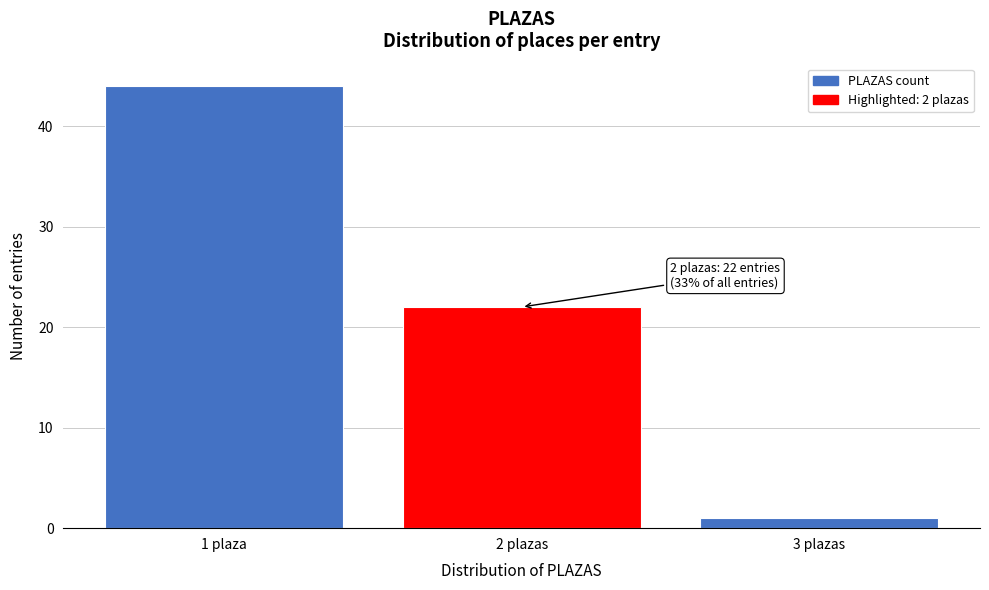

Reading right to left, transcribe all the data shown in this chart.

3 plazas=1	2 plazas=22	1 plaza=44